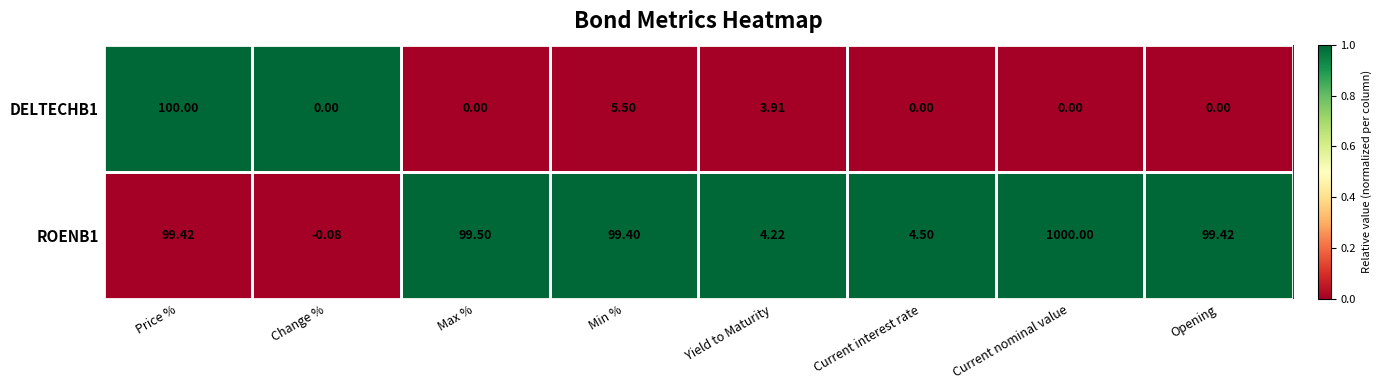

At which category is the sum across all series the highest?

Current nominal value